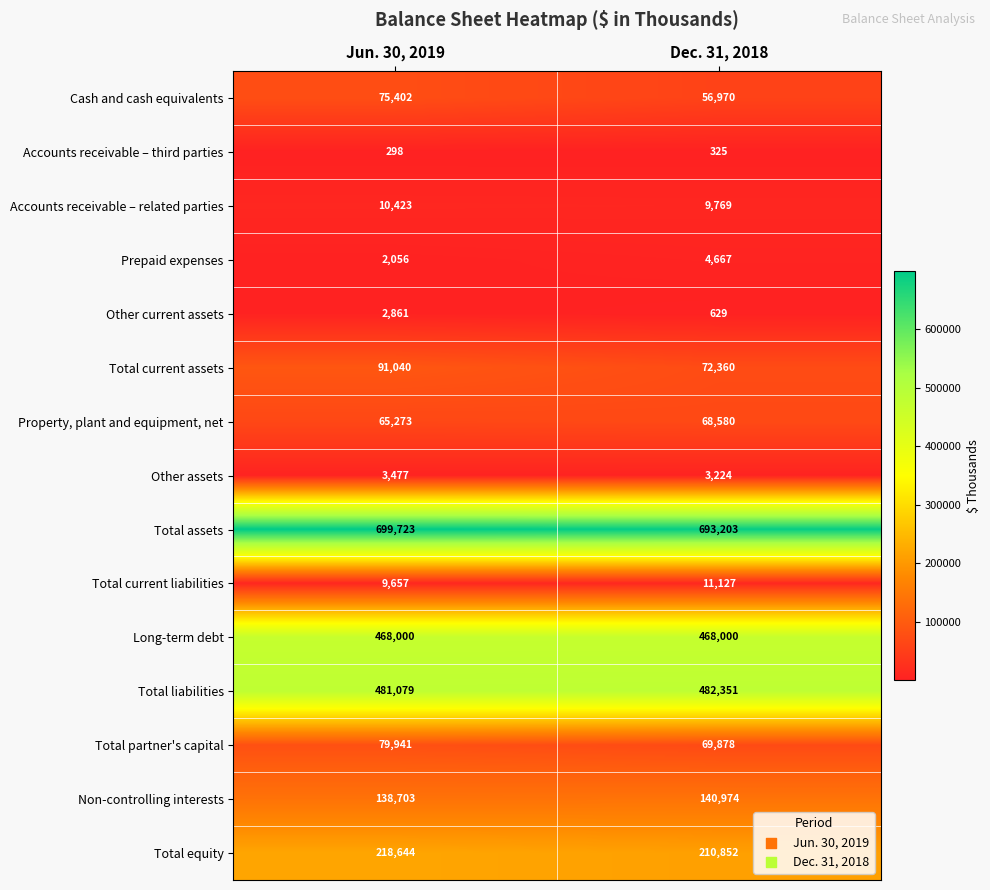

Which series has the largest total across all categories?

Total assets